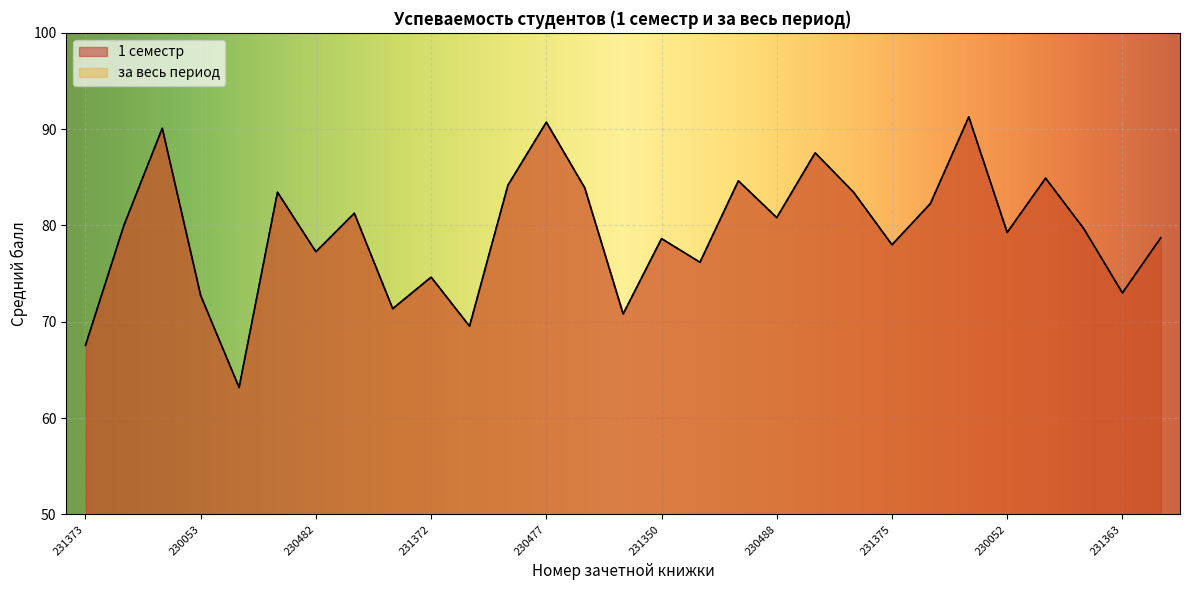

At how many categories does at least one series exceed 79?

16